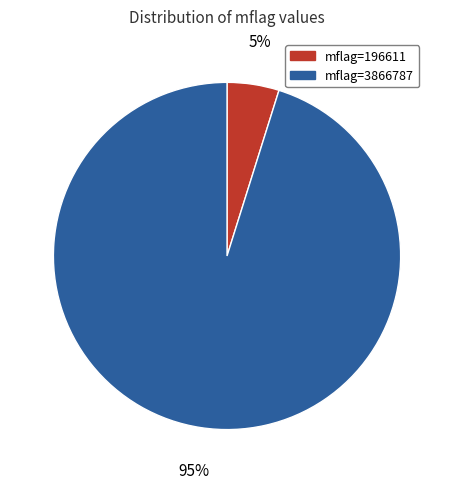

Does any single category account for the majority?

Yes